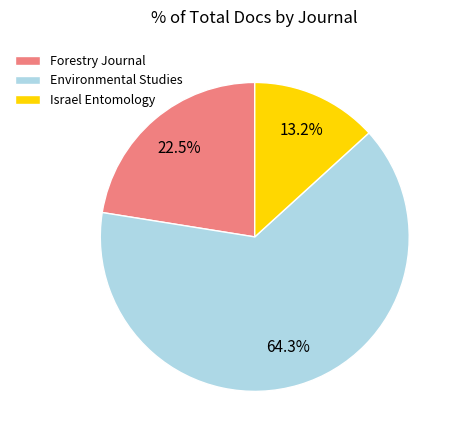

Which slice is the largest?

Environmental Studies